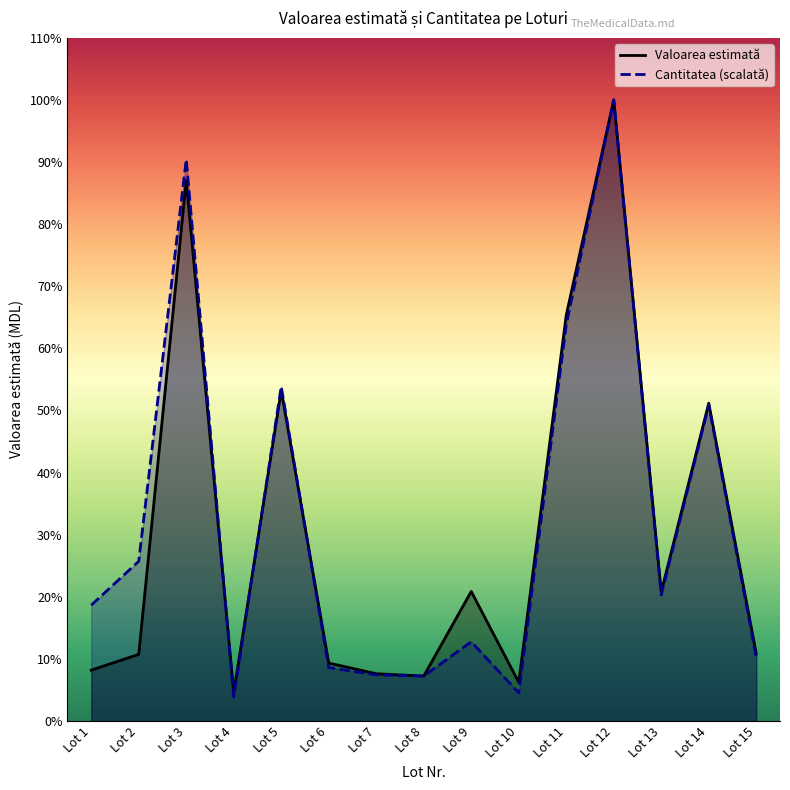

What is the difference between the highest and lowest values at Lot 2?

16406.9